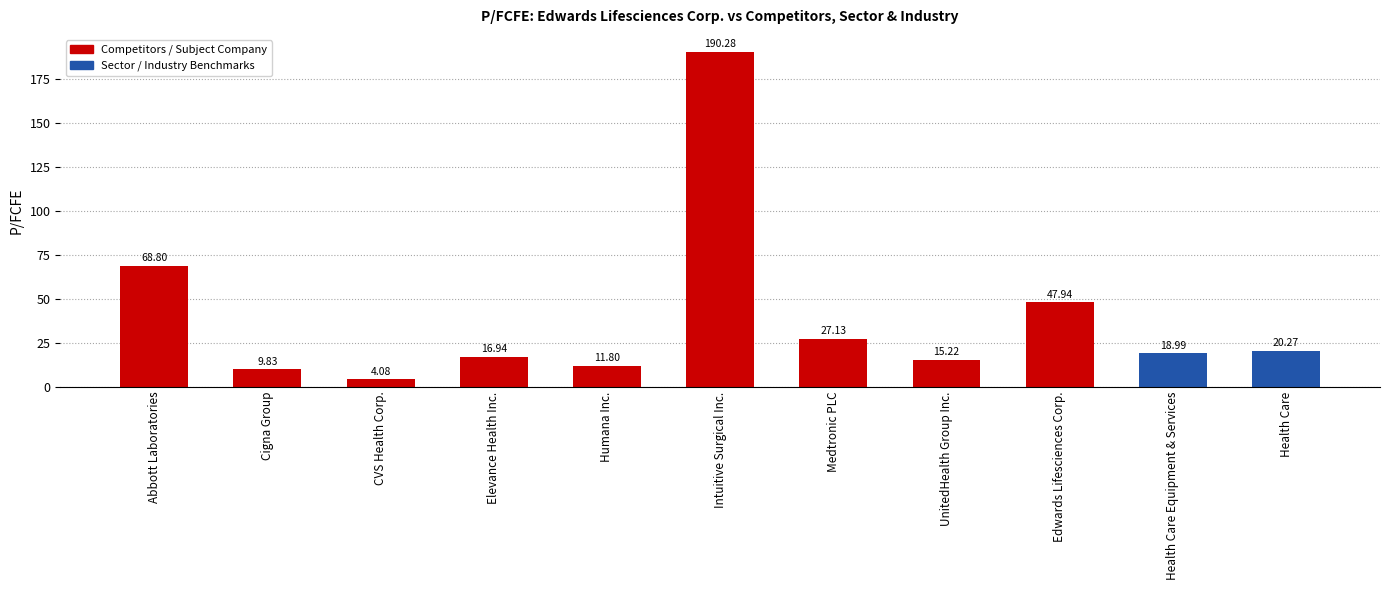

How many bars are there in total?

11